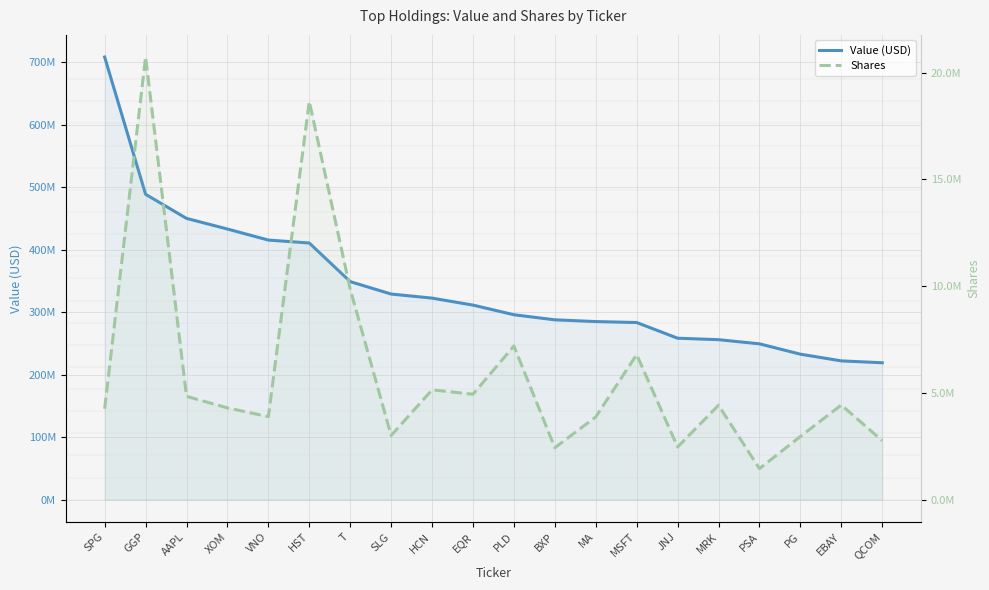

What is the approximate value of Value (USD) at AAPL?

449956000